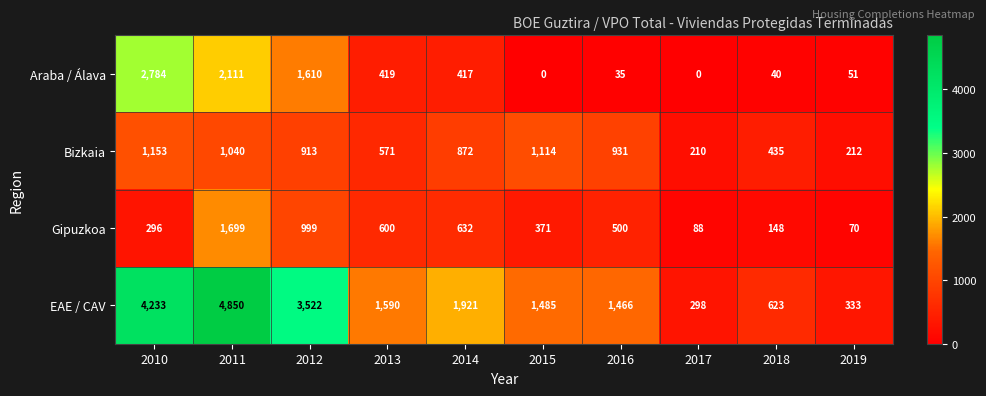

Where does the Araba / Álava series first go above 417?

2010